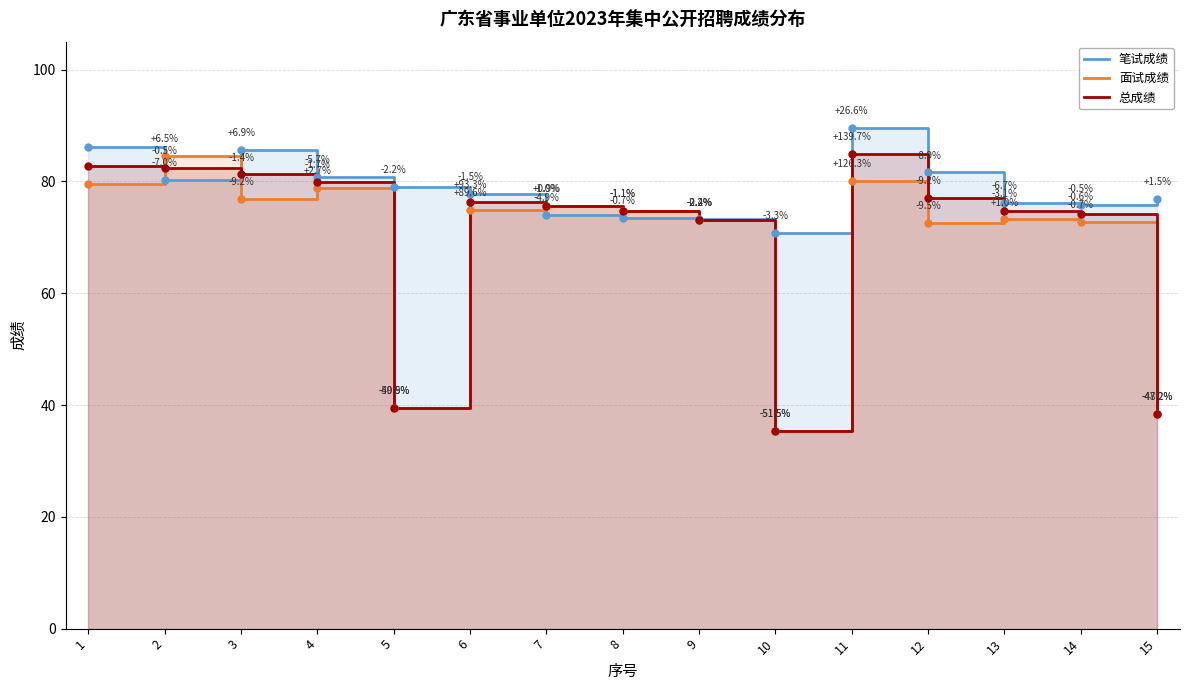

At how many categories does at least one series exceed 68?

15